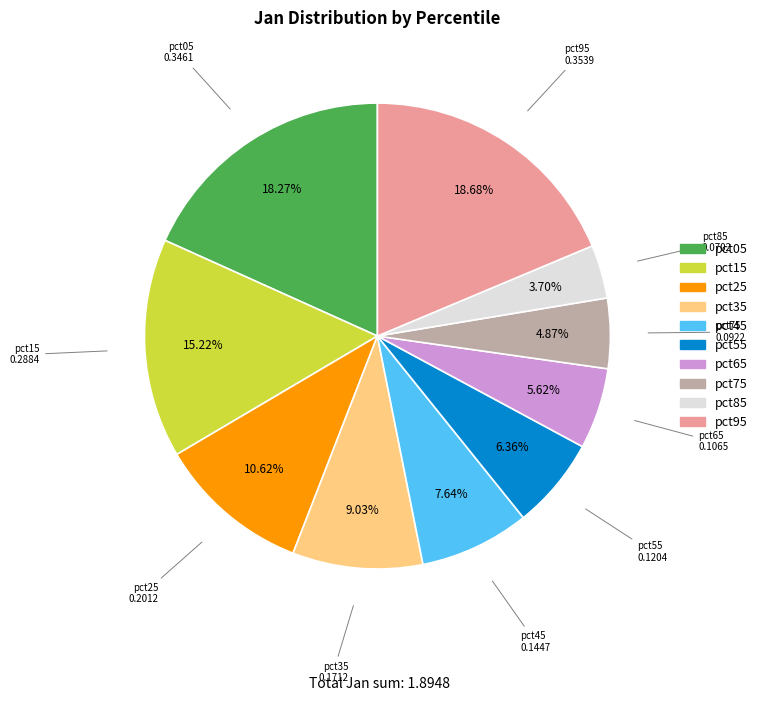

To the nearest percent, what percentage of the pie is pct75?

5%